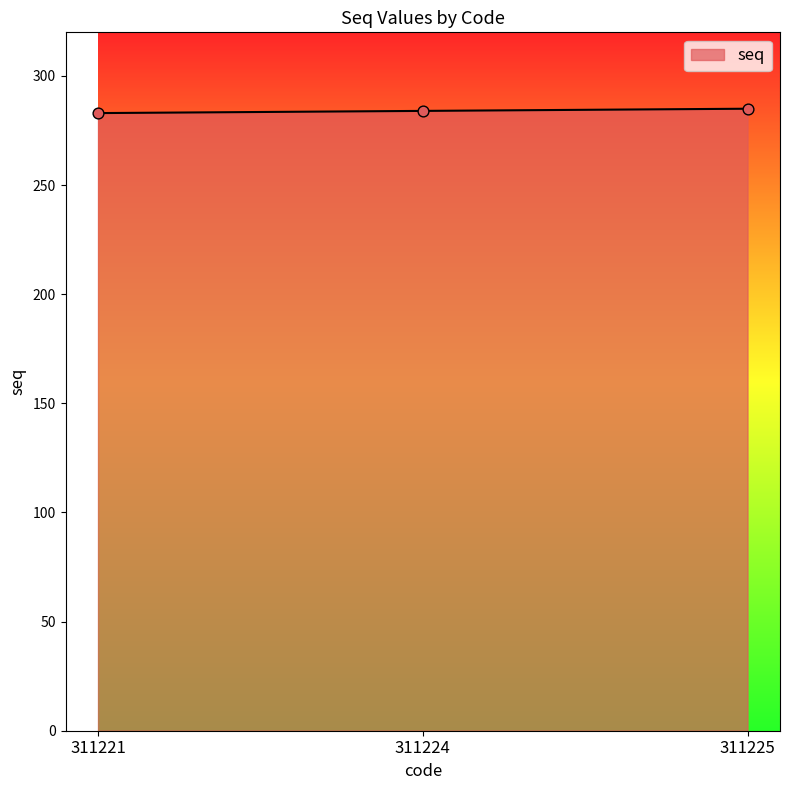

Approximately how many times larger is the value at 311225 compared to 311224?

1.0